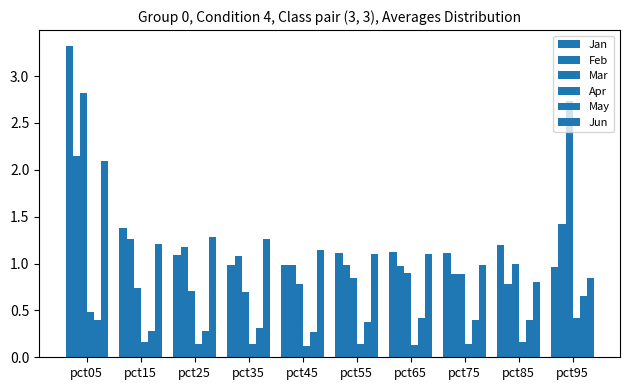

Which has a higher value, pct35 or pct85?

pct85